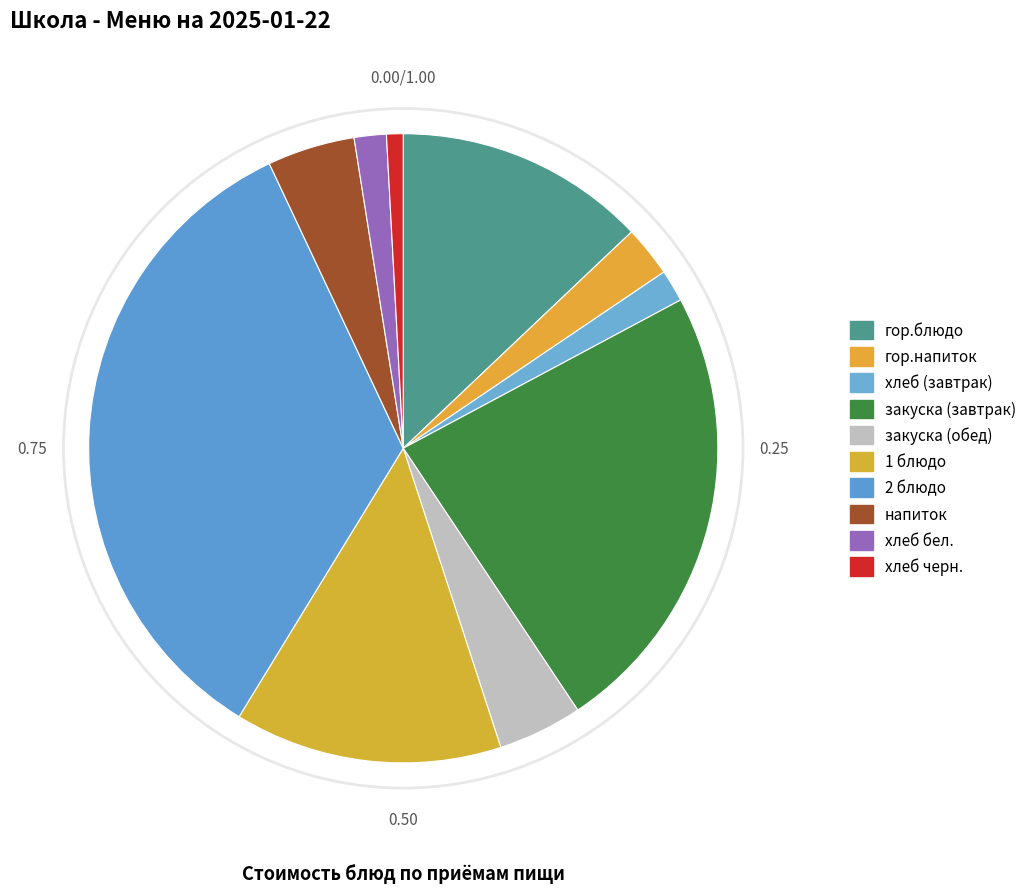

Between хлеб (завтрак) and 1 блюдо, which is larger?

1 блюдо